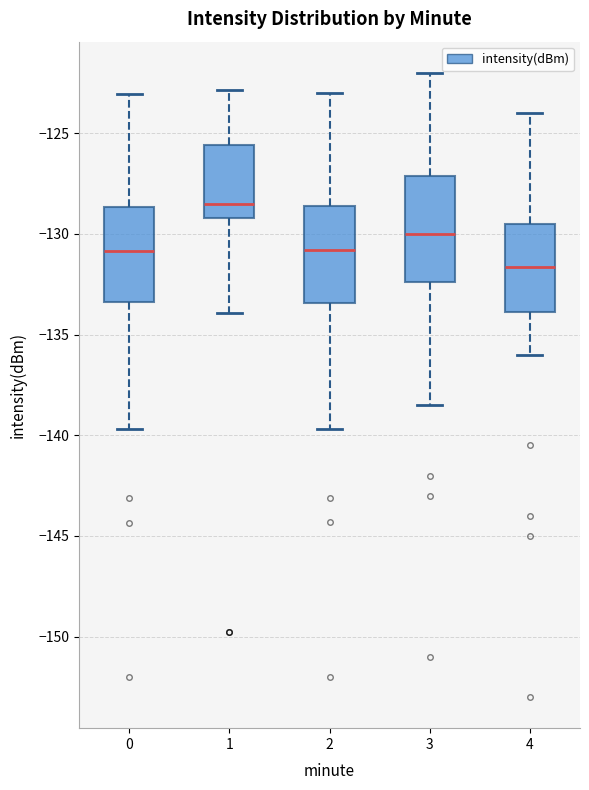

Where is the upper edge of the box at x = 2 on the y-axis? The values are not printed on the chart, so give them approximately, as read against the axis.

-128.5